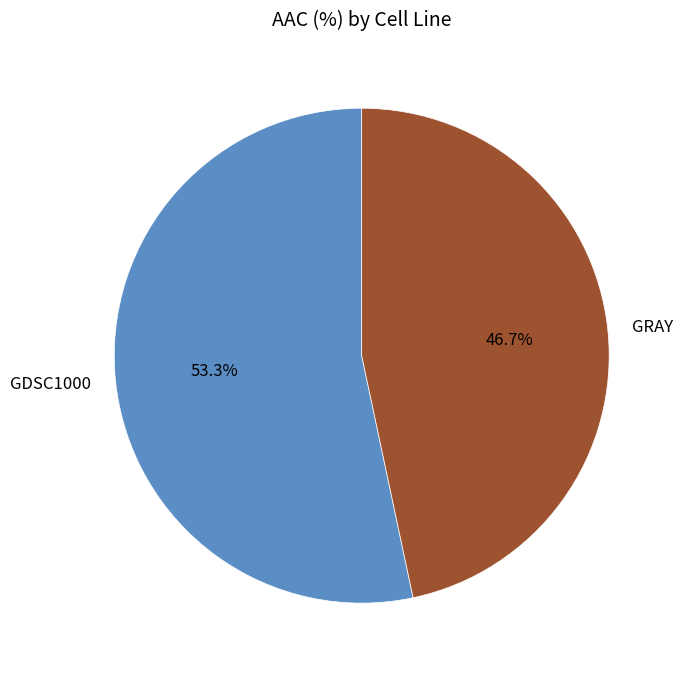

To the nearest percent, what is the combined percentage of GDSC1000 and GRAY?

100%